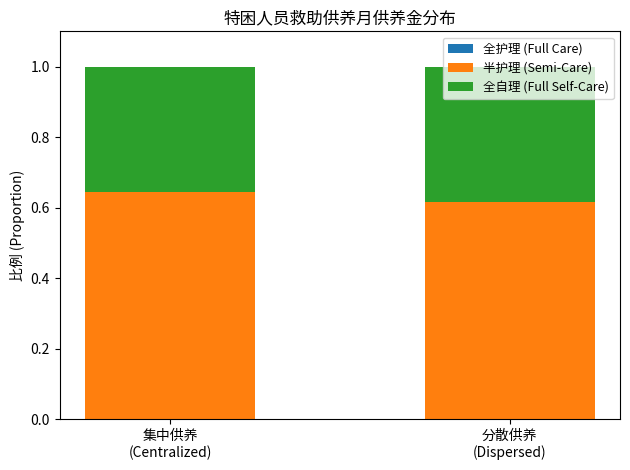

Are the bars horizontal?

No